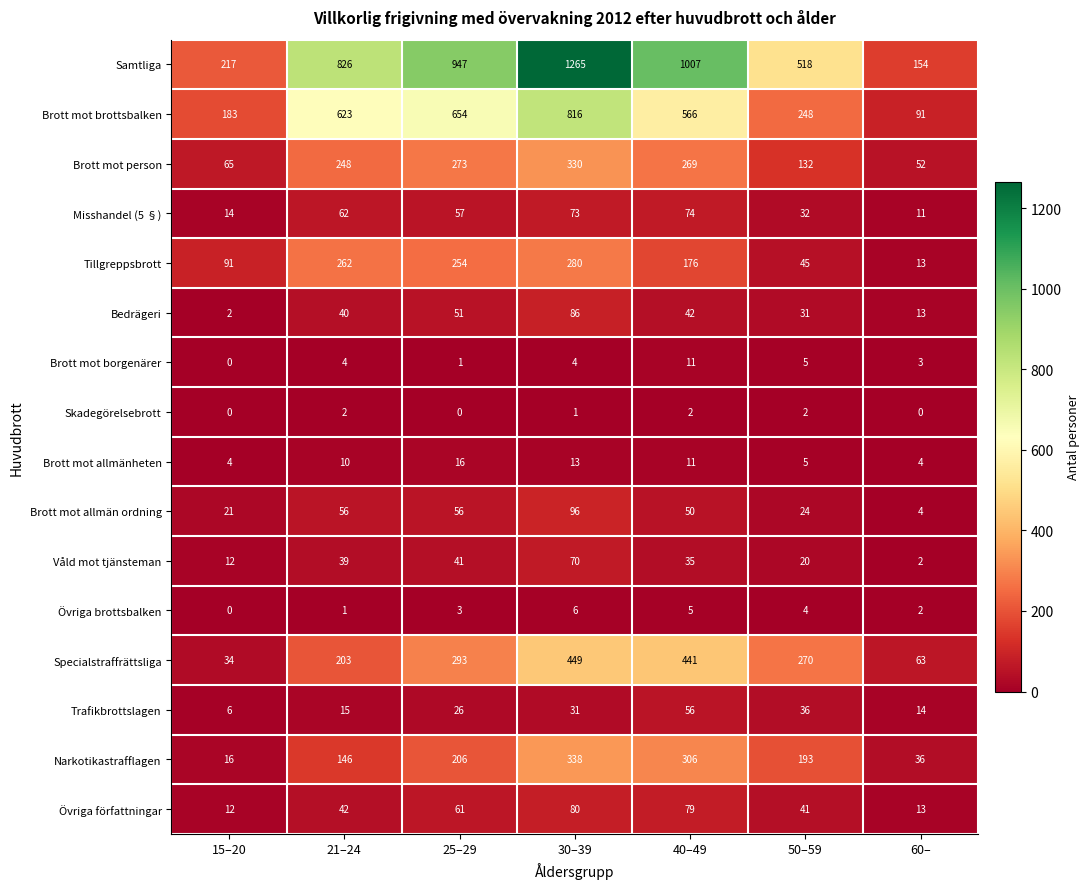

Read the Övriga författningar value at 21–24.

42